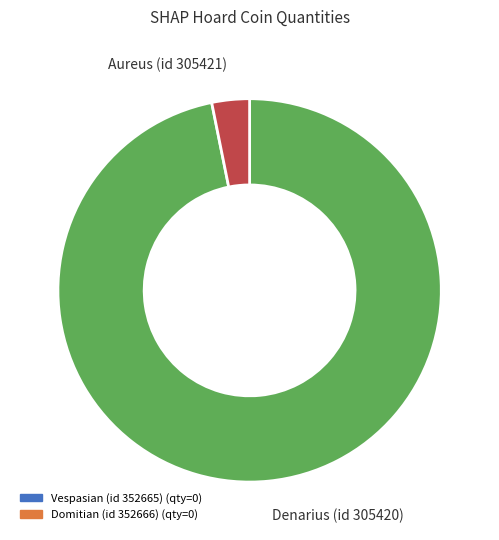

Is there a majority slice in this chart?

Yes